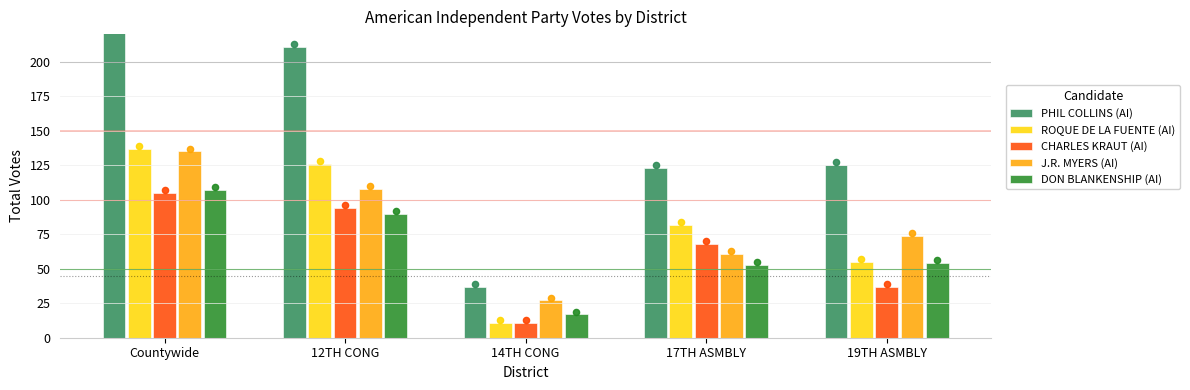

Which series has the widest spread of Y values?

PHIL COLLINS (AI)